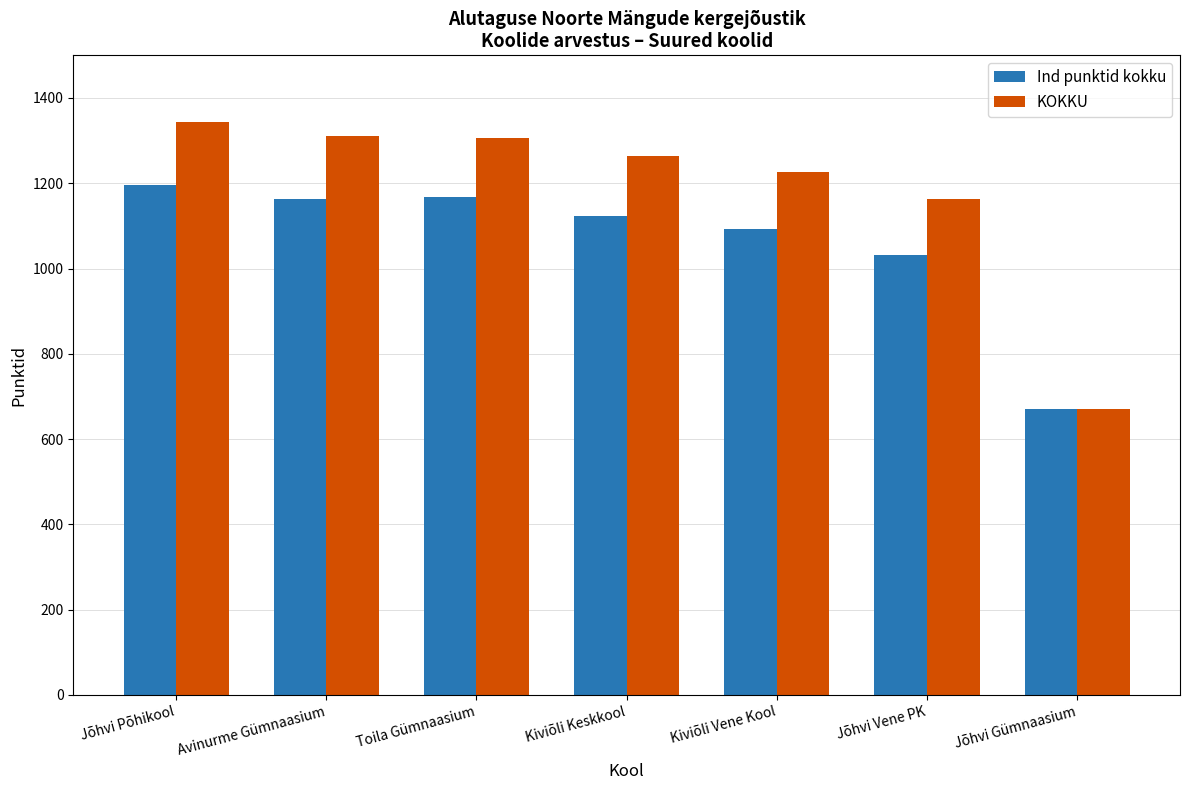

What is the difference between the maximum and second lowest values in the Ind punktid kokku series?

165